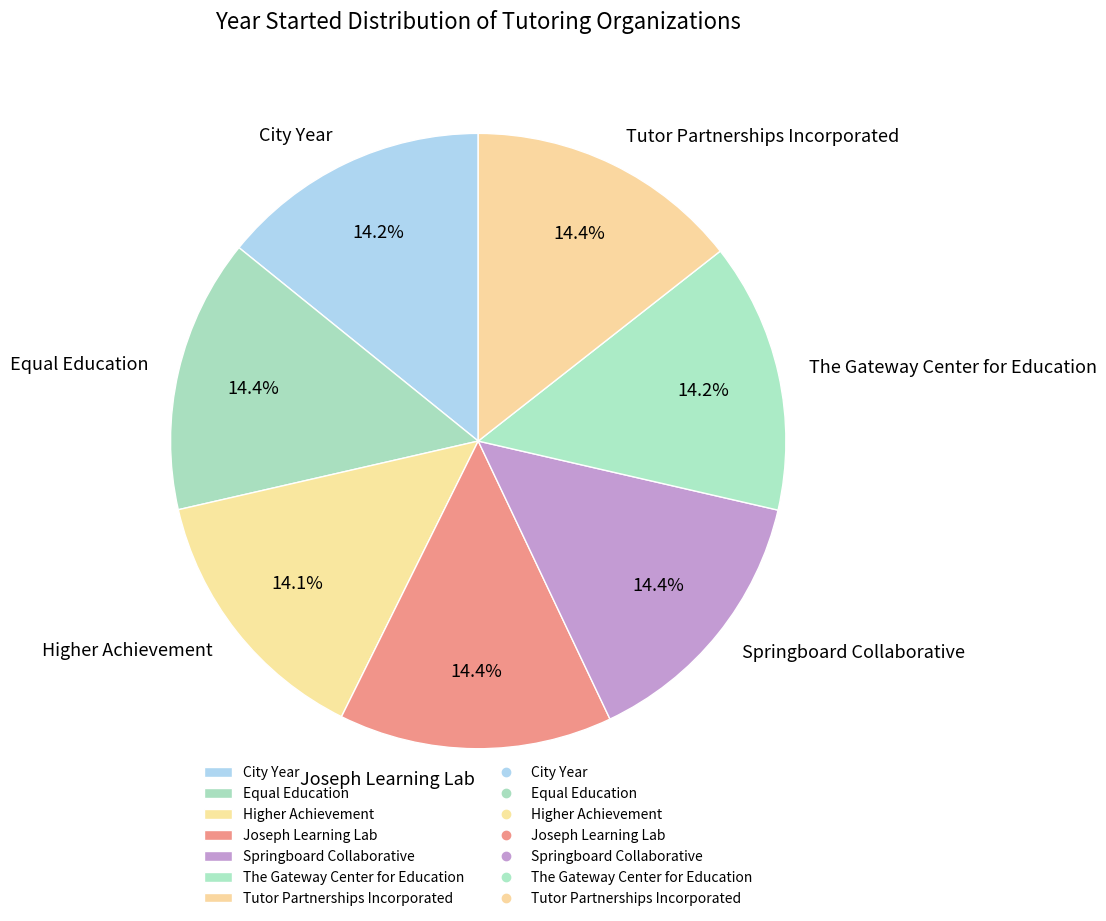

To the nearest percent, what is the average slice percentage?

14%